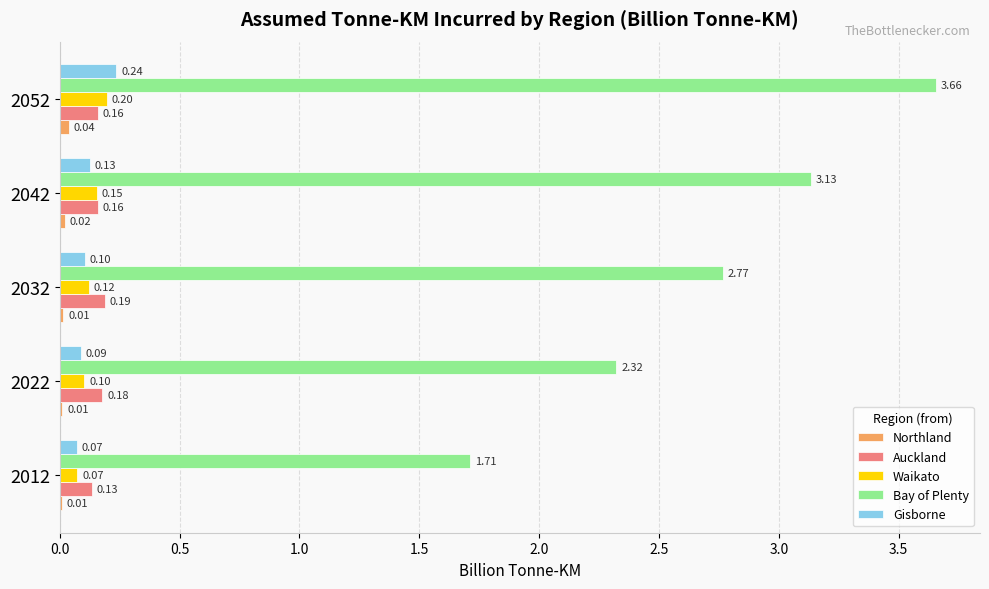

Which series has the largest total across all categories?

Bay of Plenty